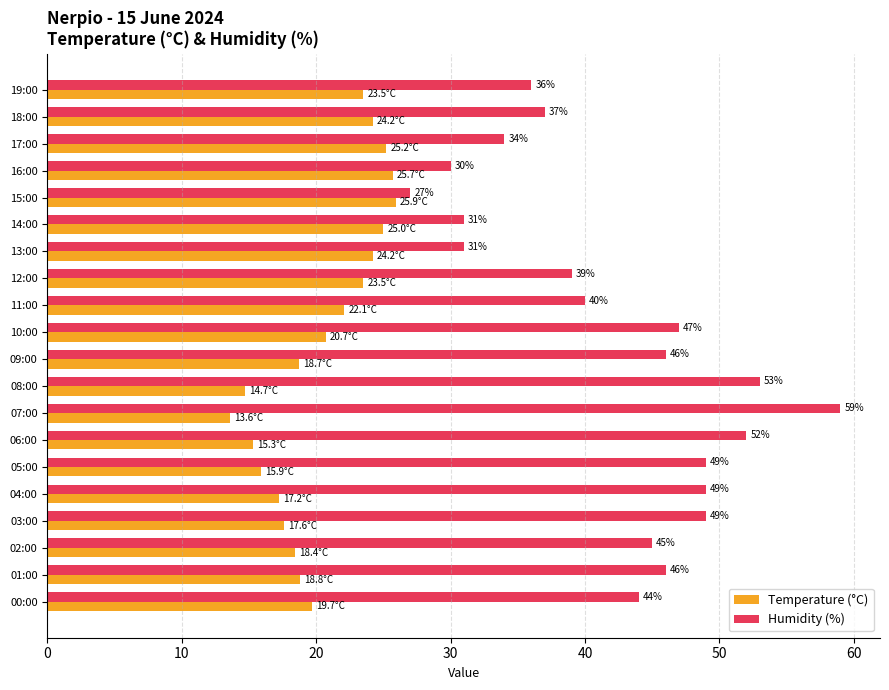

The value of Humidity (%) at 05:00 is 66.9. True or false?

False